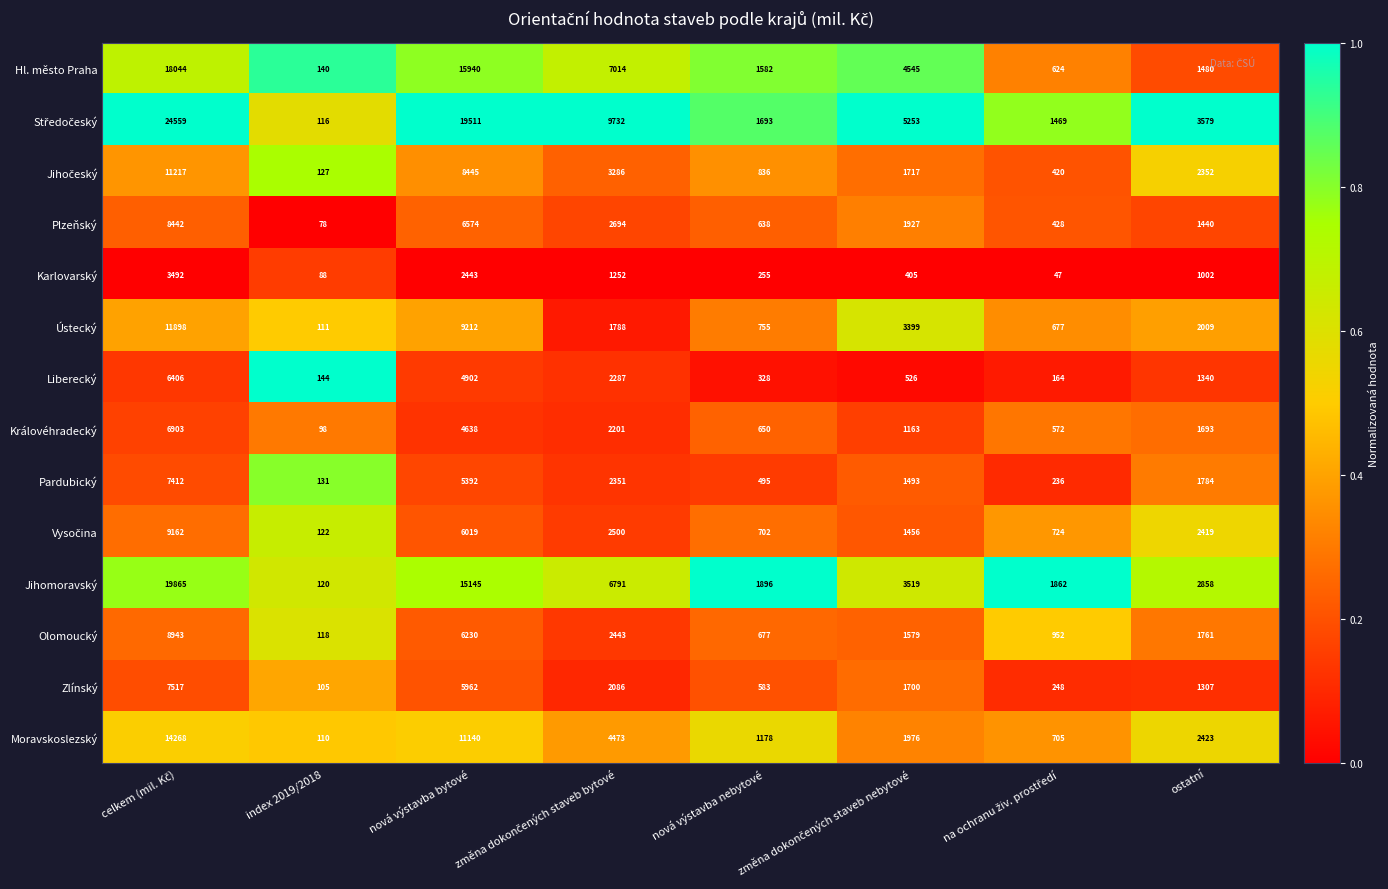

At how many categories does at least one series exceed 81?

8